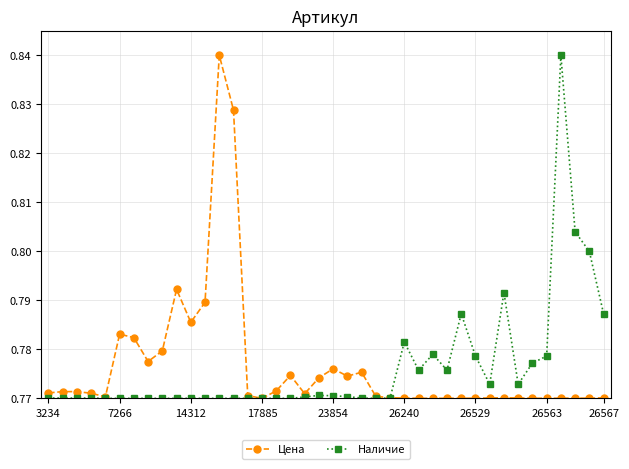

True or false: Наличие has more than 1 points higher than both neighbors.

True